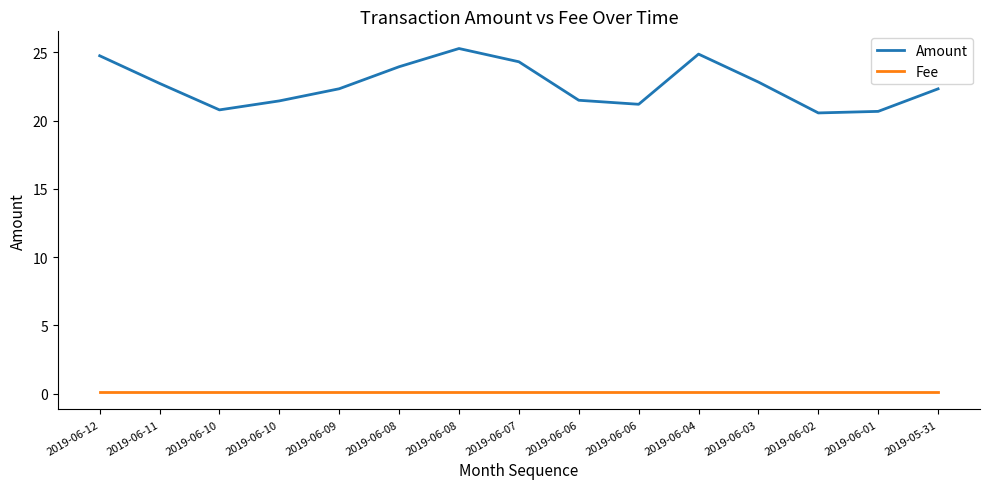

What is the label of the 13th point from the right?

2019-06-10